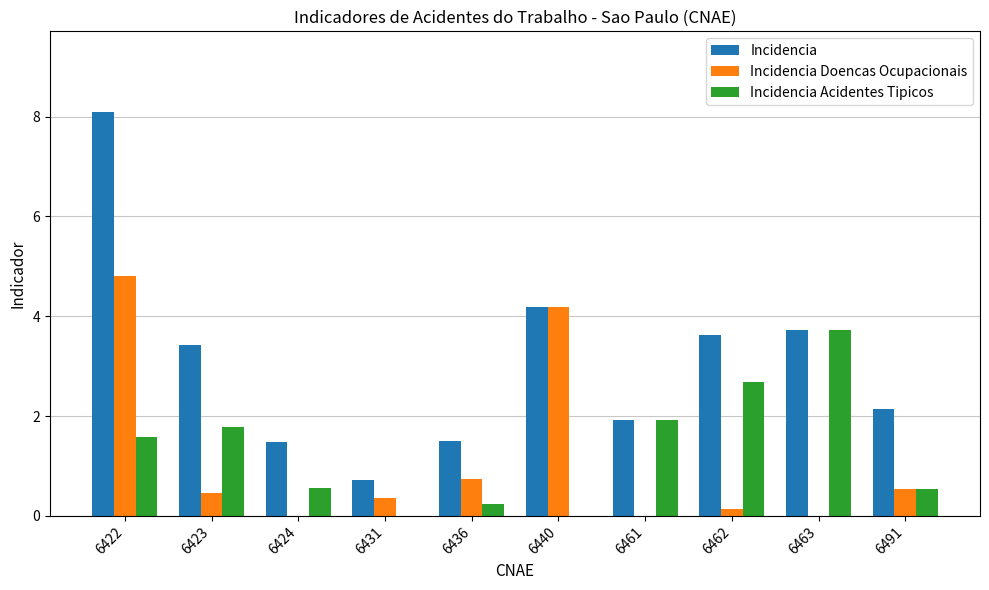

What is the sum of all Incidencia values?

30.9